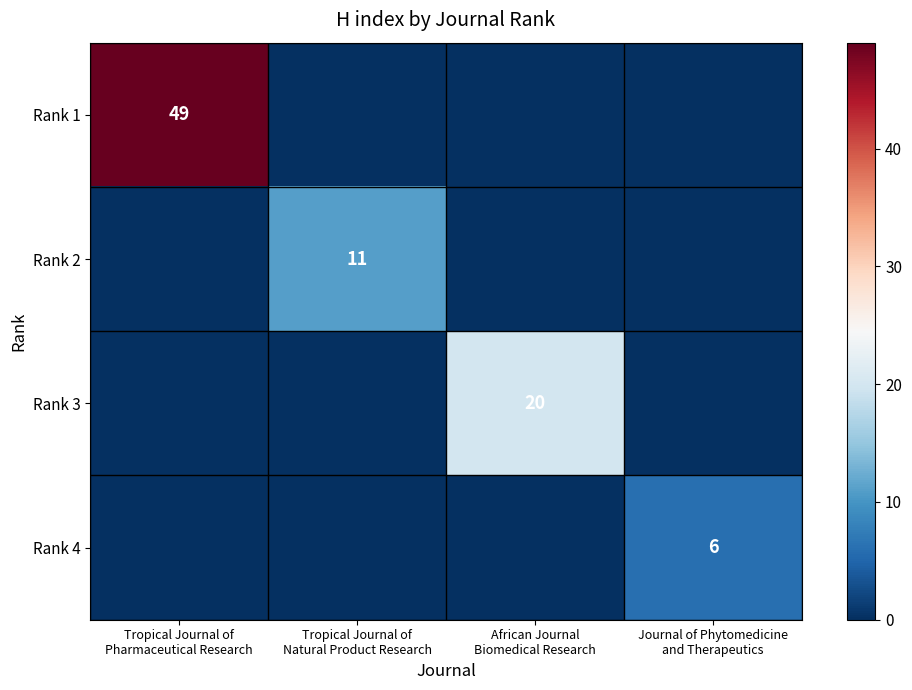

Between Tropical Journal of
Pharmaceutical Research and African Journal
Biomedical Research, which is larger?

Tropical Journal of
Pharmaceutical Research